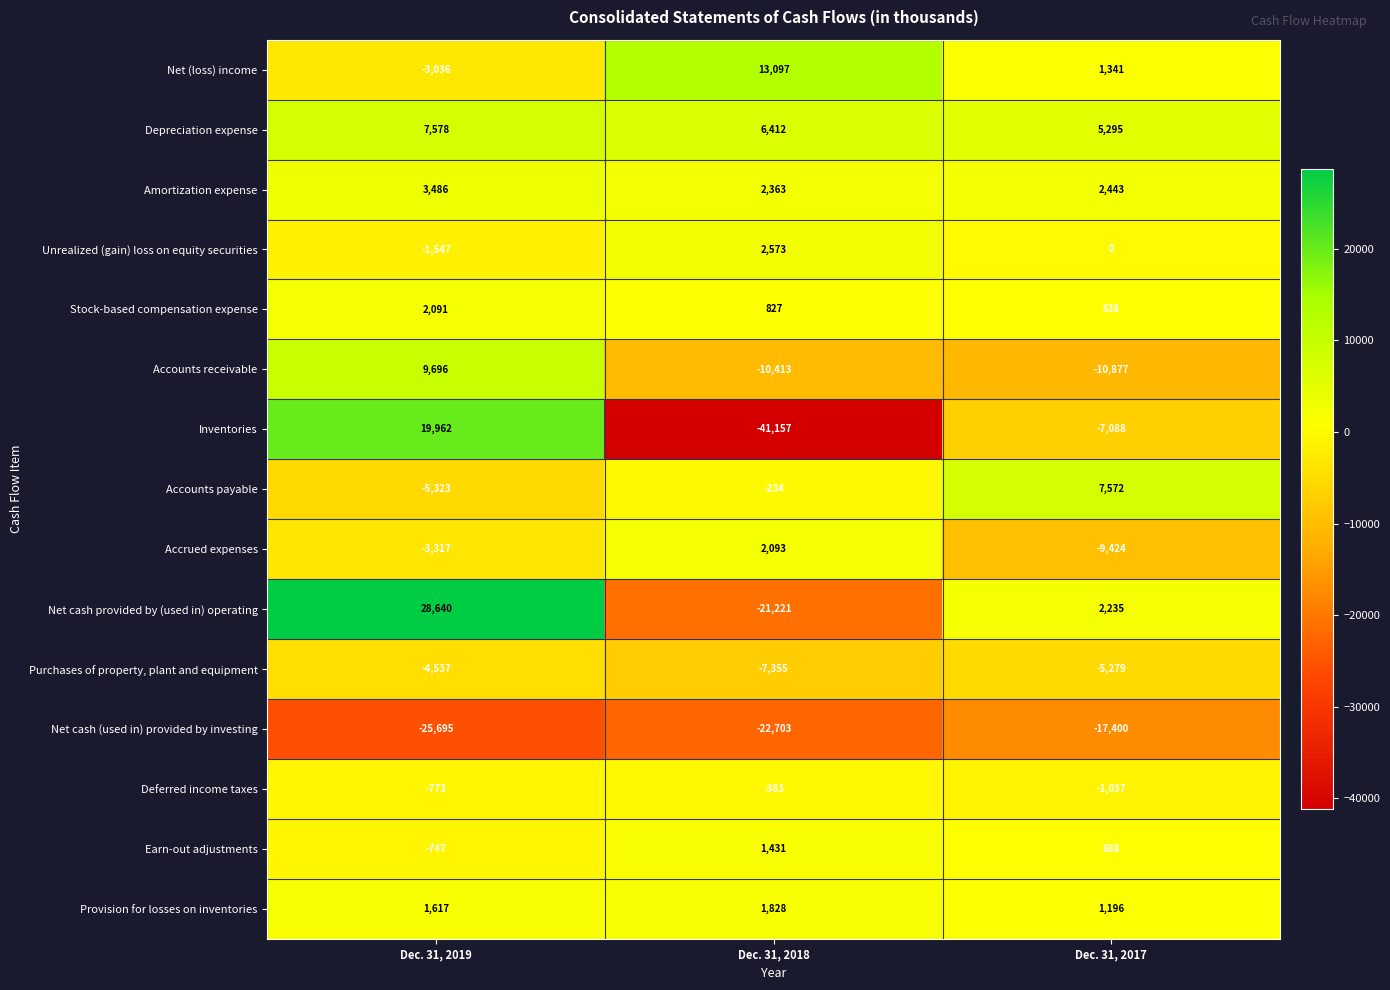

What is the sum of the Provision for losses on inventories values at Dec. 31, 2017 and Dec. 31, 2018?

3024